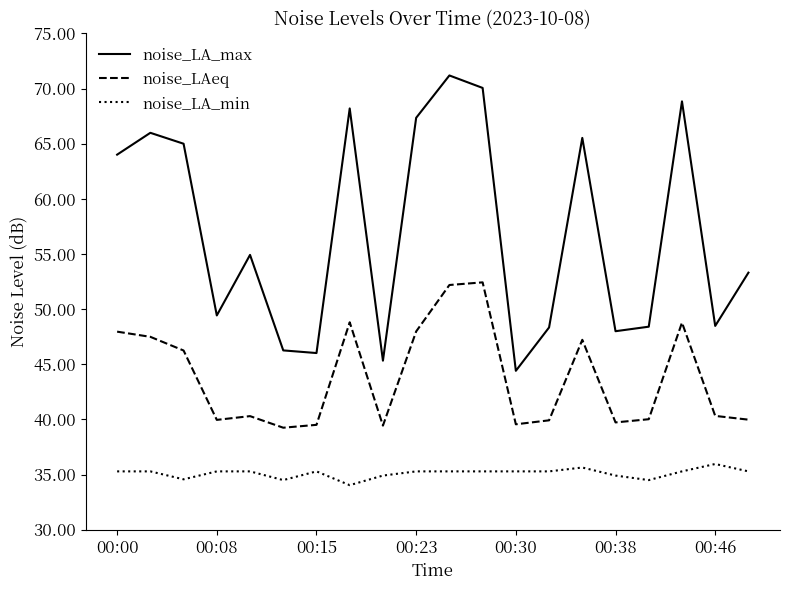

At how many categories does at least one series exceed 37?

20